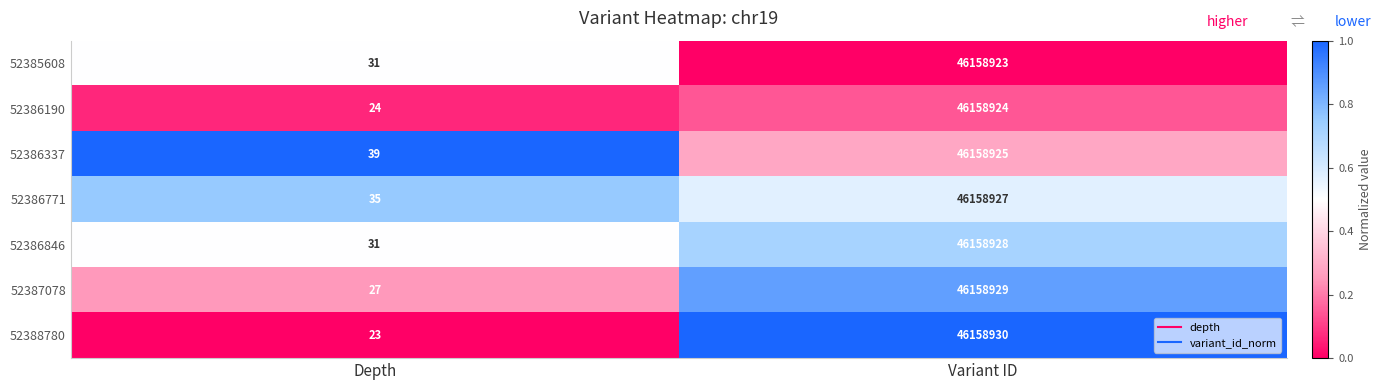

Is it true that 52386190 equals 24 at Depth?

True